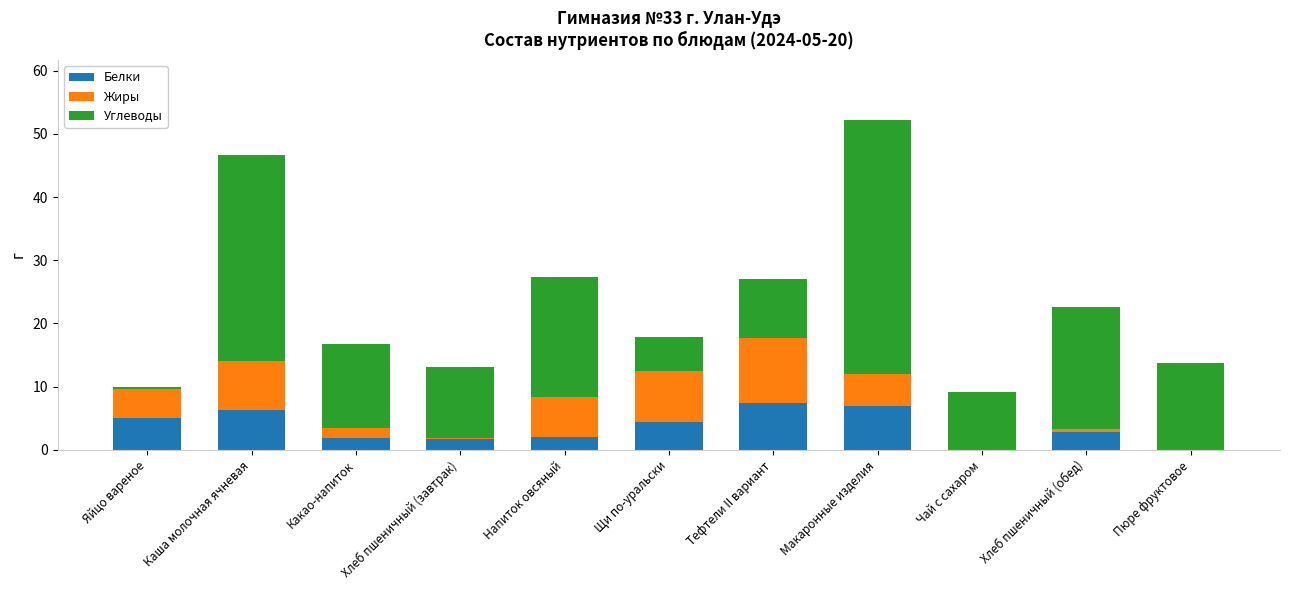

True or false: Белки has a value of 1.7 at Яйцо вареное.

False